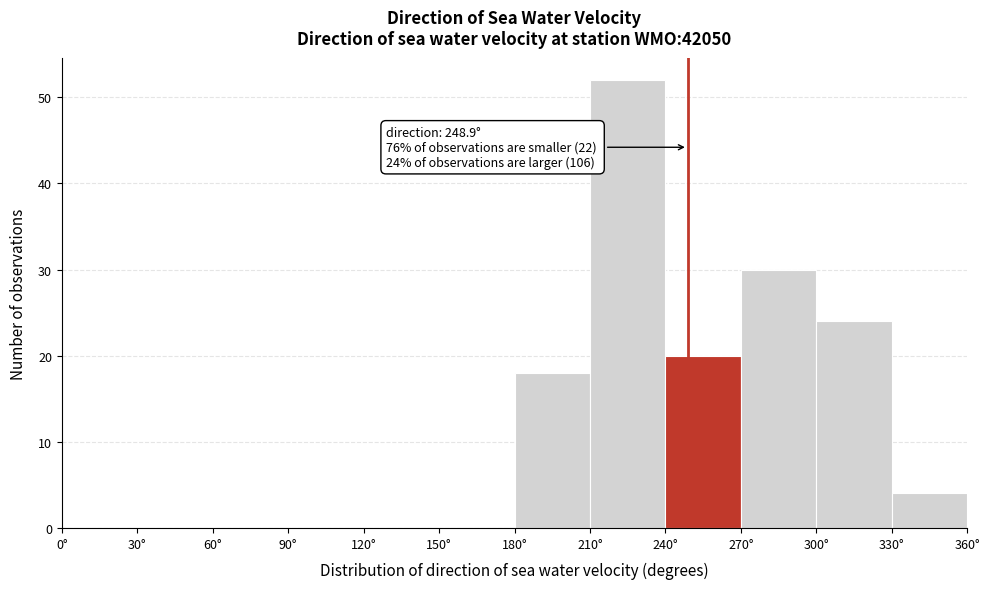

Over which range of the x-axis is the bar tallest?

210 to 240